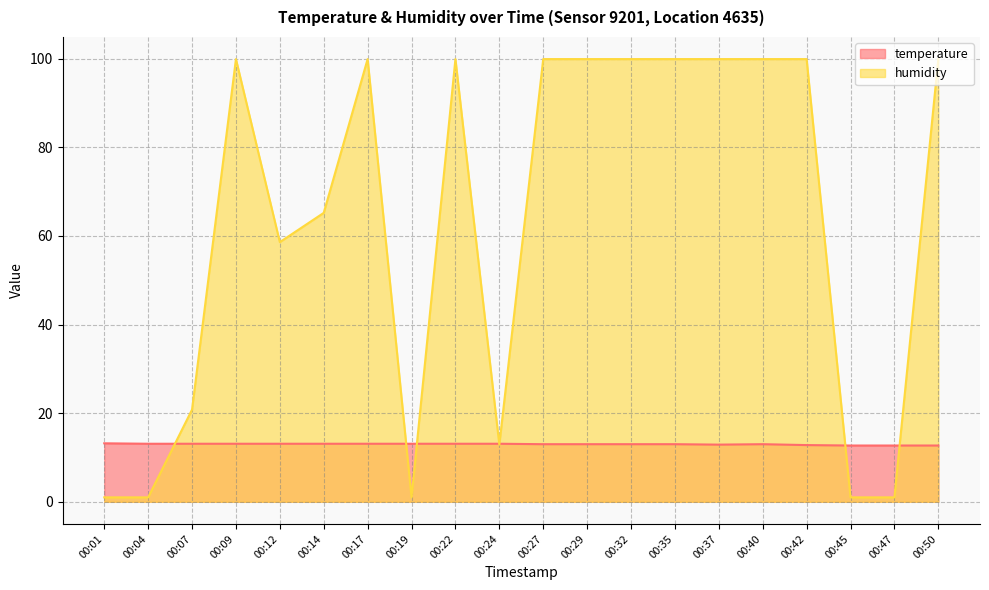

Is the value of humidity at 00:37 greater than the value of temperature at 00:45?

Yes